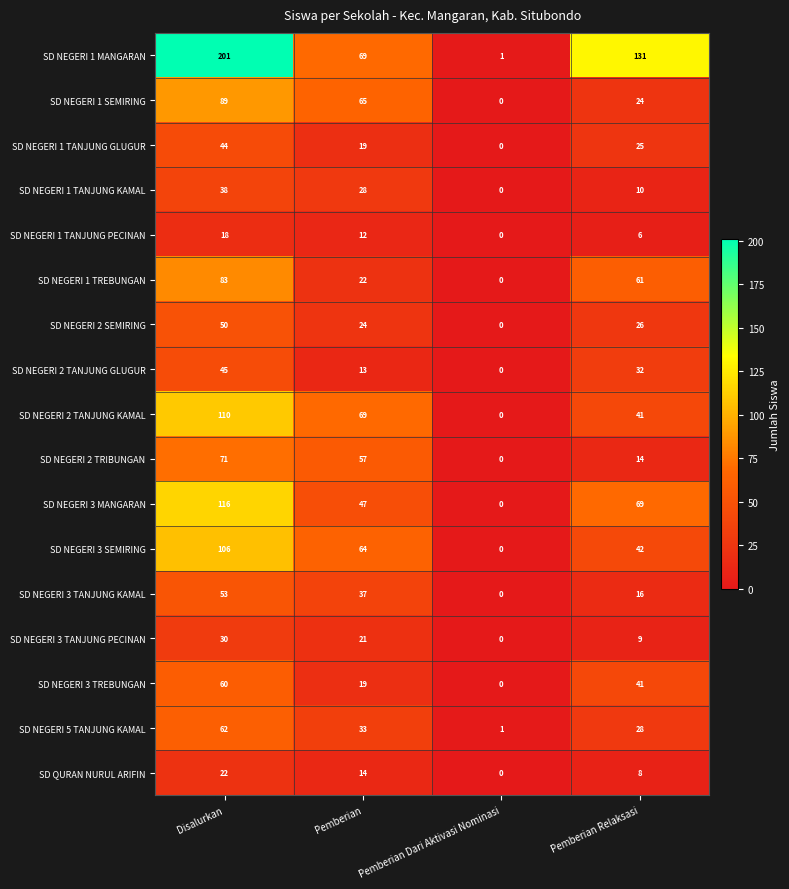

At which category is the sum across all series the highest?

Disalurkan